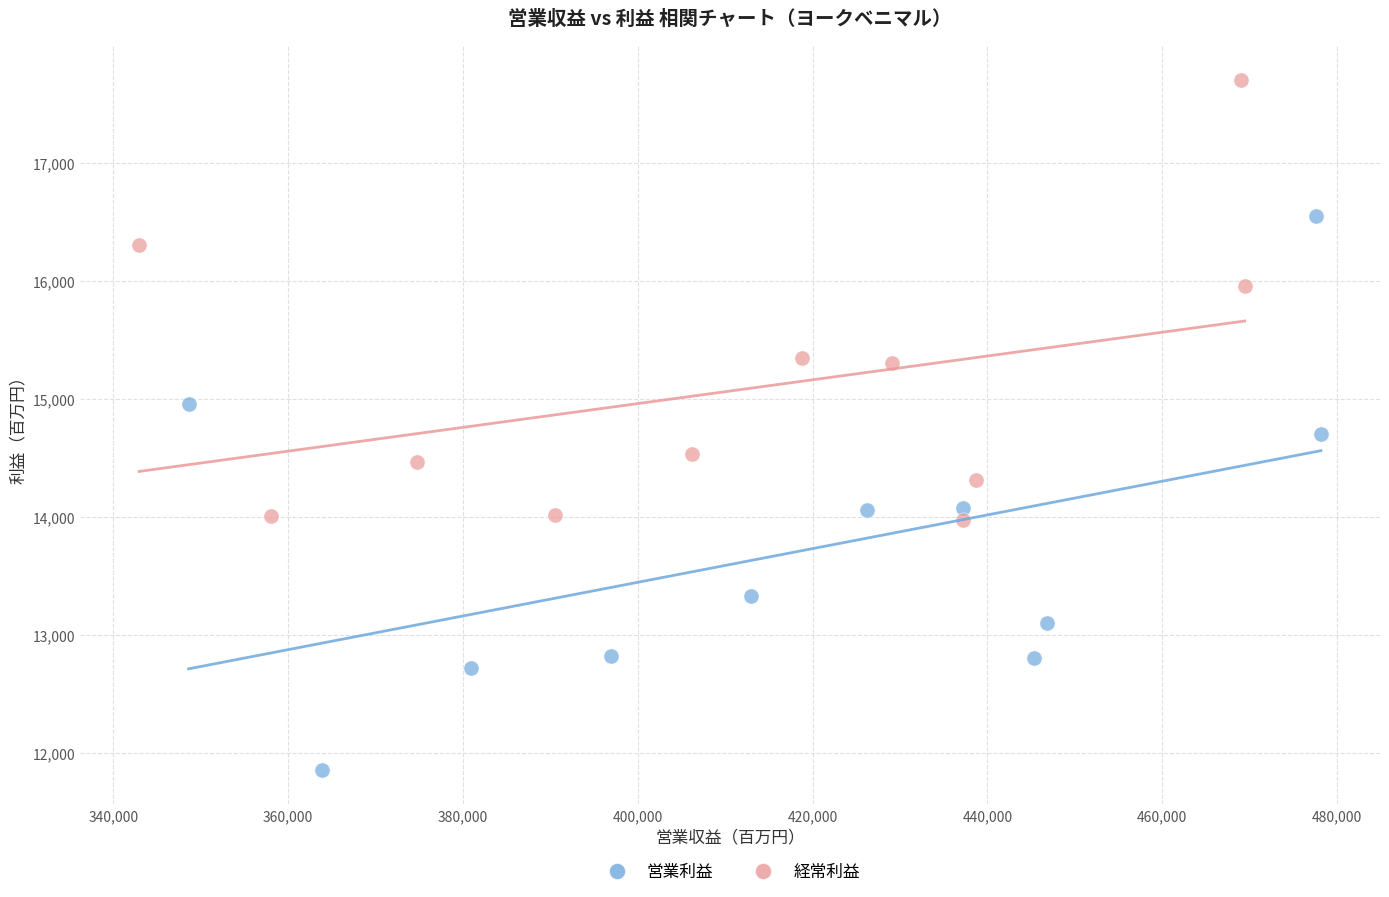

Which series contains the lowest Y value?

営業利益